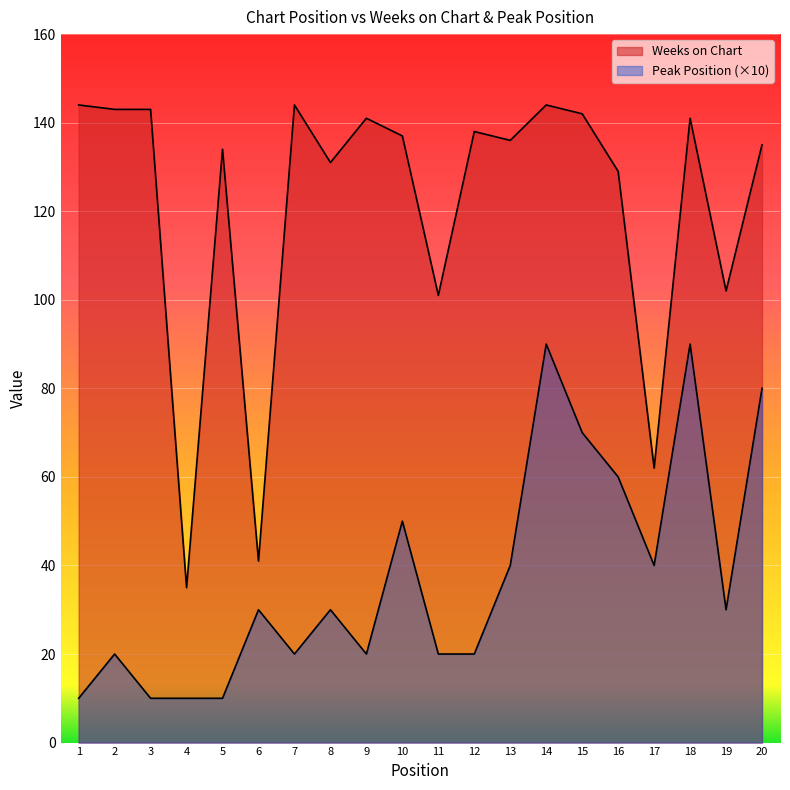

True or false: Weeks on Chart and Peak Position intersect in this chart.

False